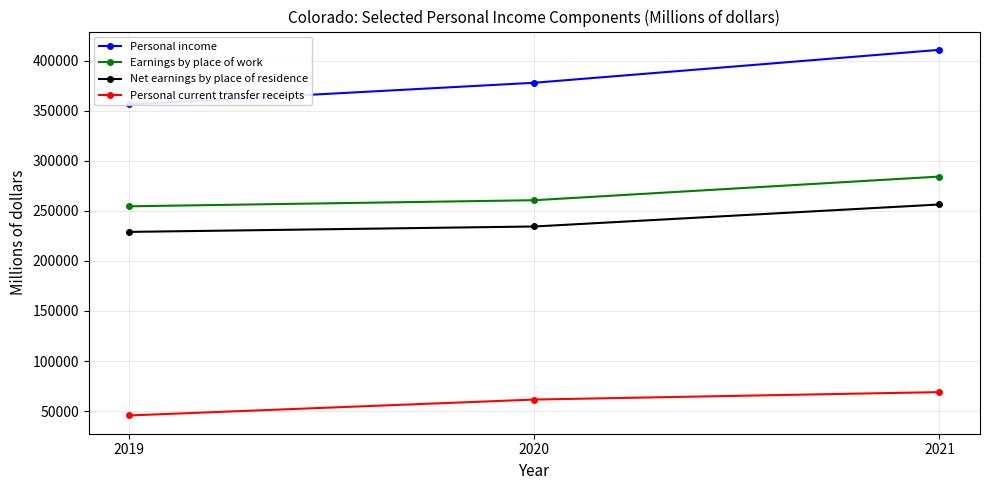

What is the difference between the second highest and minimum values in the Net earnings by place of residence series?

5390.6